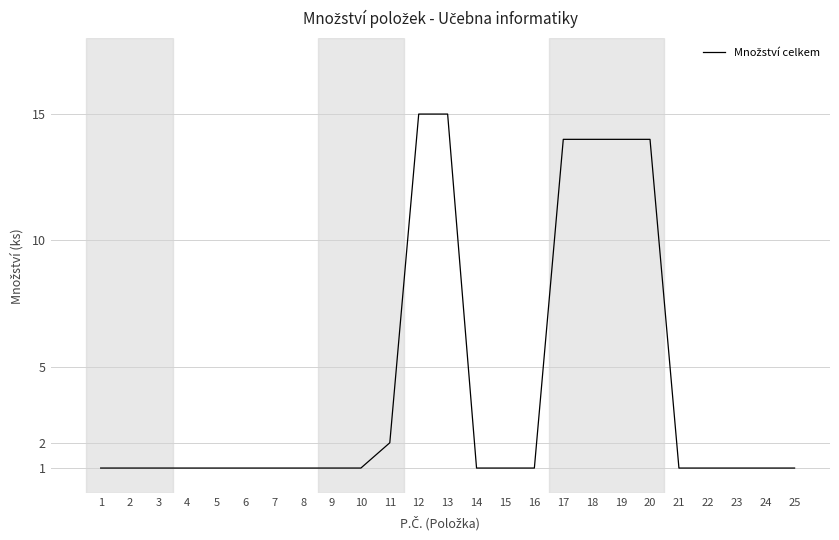

What is the change in value from 6 to 11?

+1